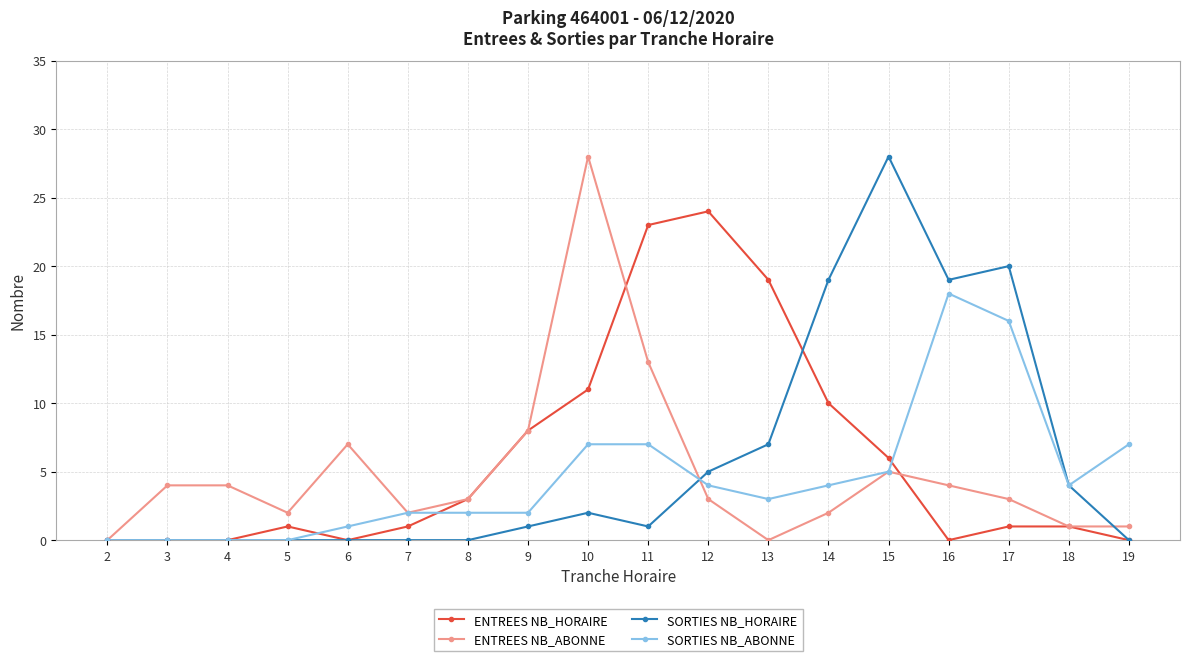

Which series changed the most between 7 and 10?

ENTREES NB_ABONNE